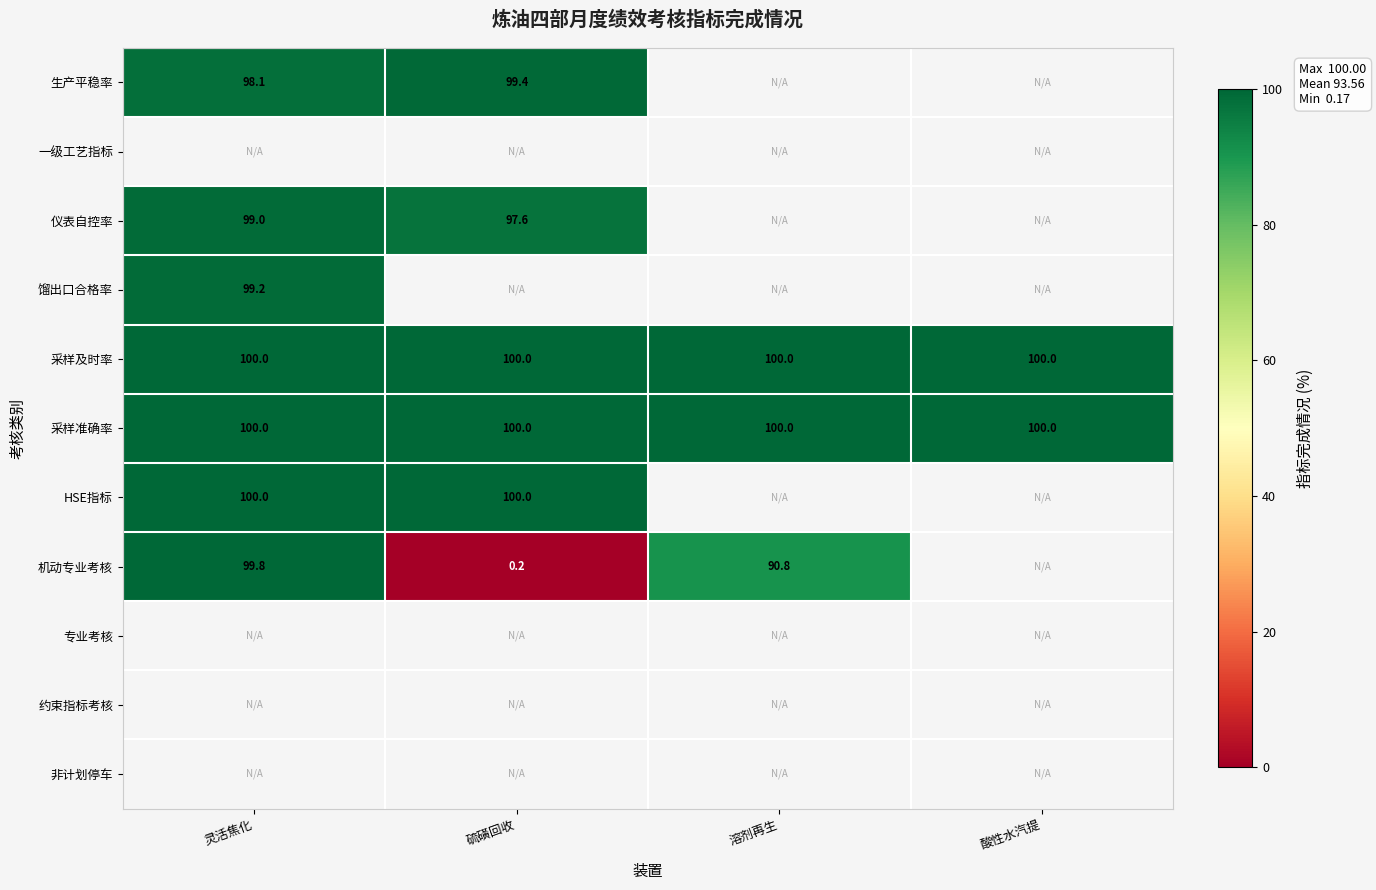

What is the difference between the 生产平稳率 values at 硫磺回收 and 灵活焦化?

1.3